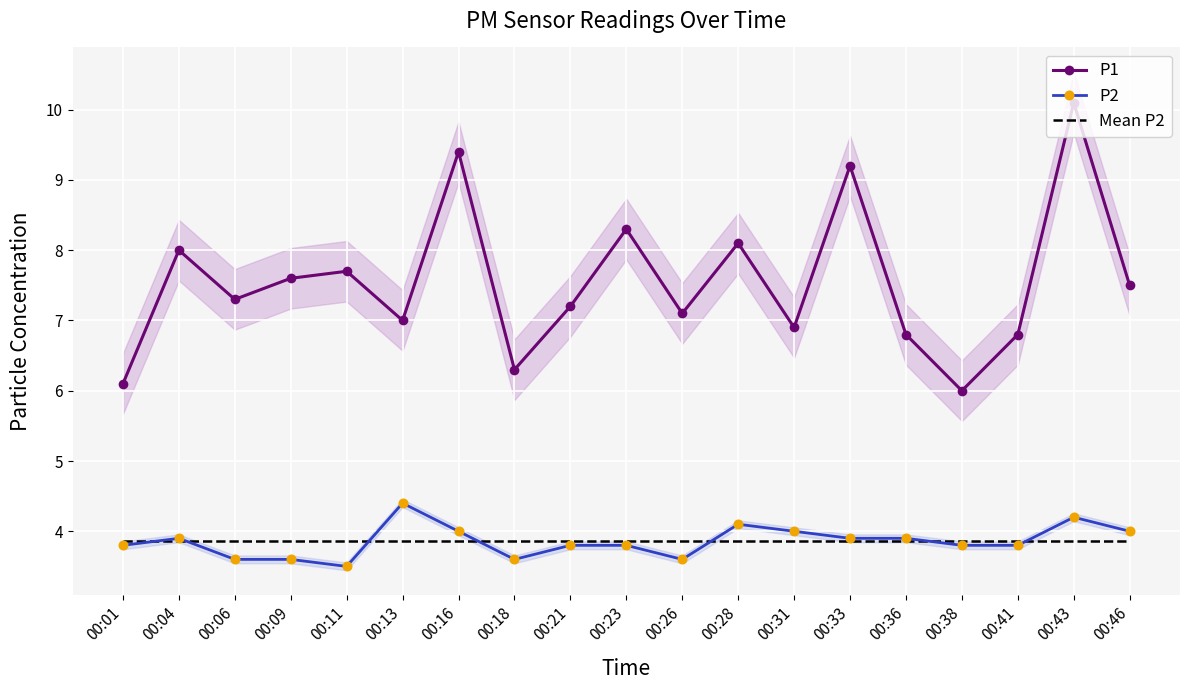

True or false: P1 and P2 intersect in this chart.

False